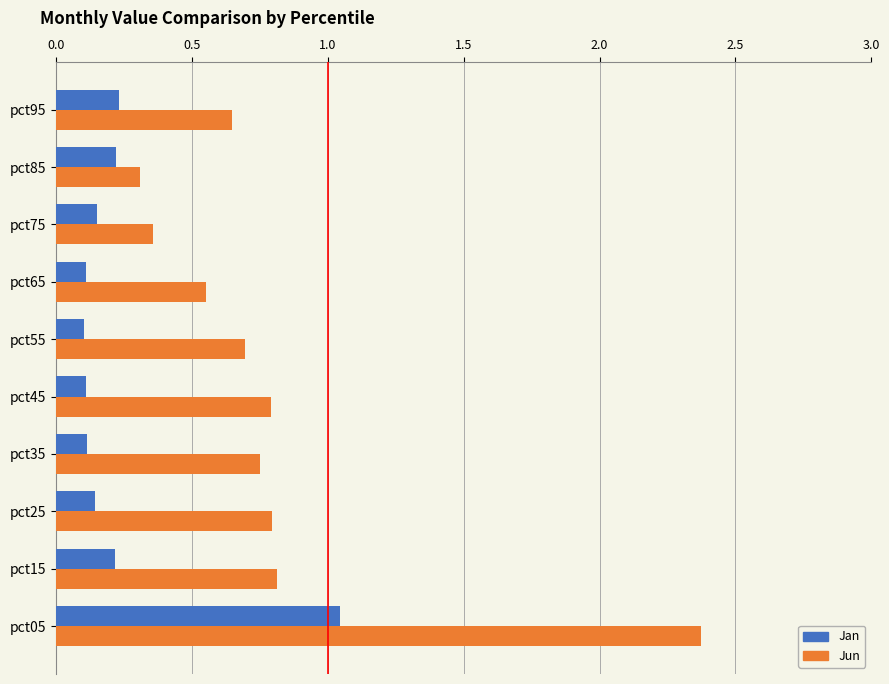

List the series in order of their overall mean, lowest first.

Jan, Jun